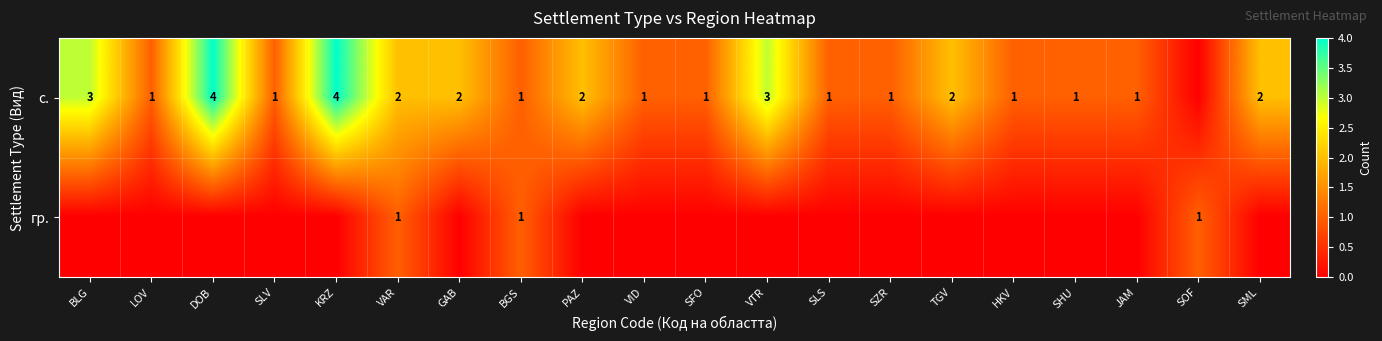

Is it true that с. equals 1 at SML?

False